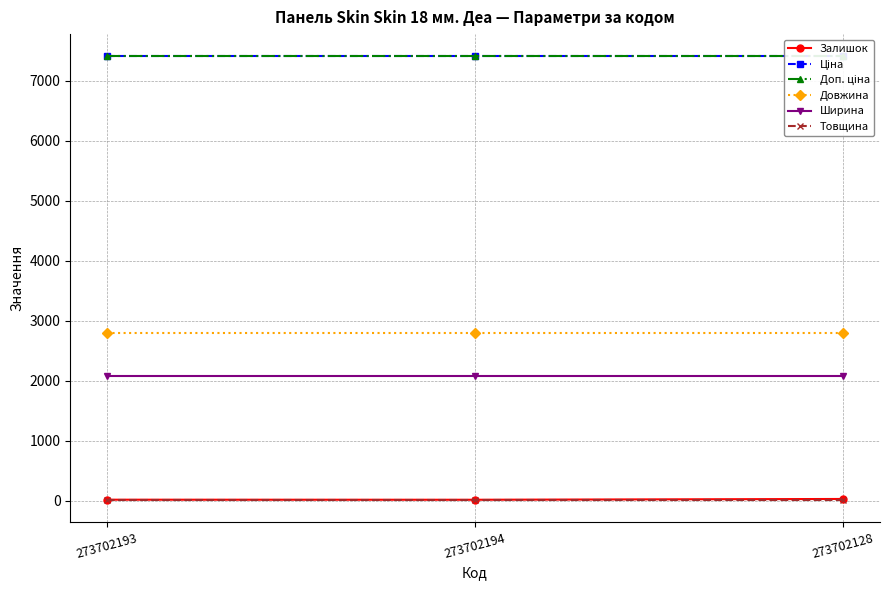

What is the average value of the Товщина series?

18